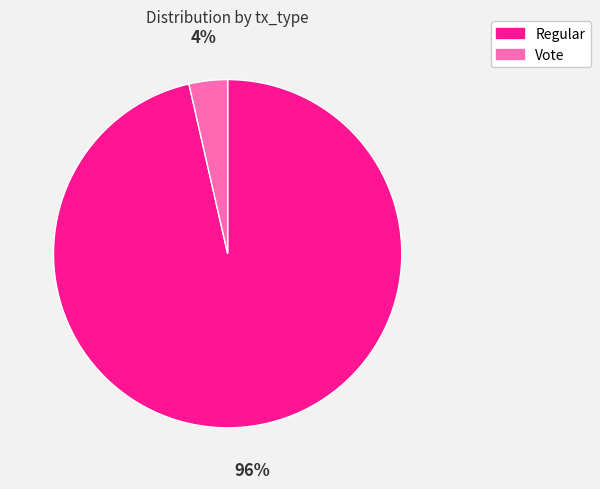

Which category has the smallest portion of the pie?

Vote